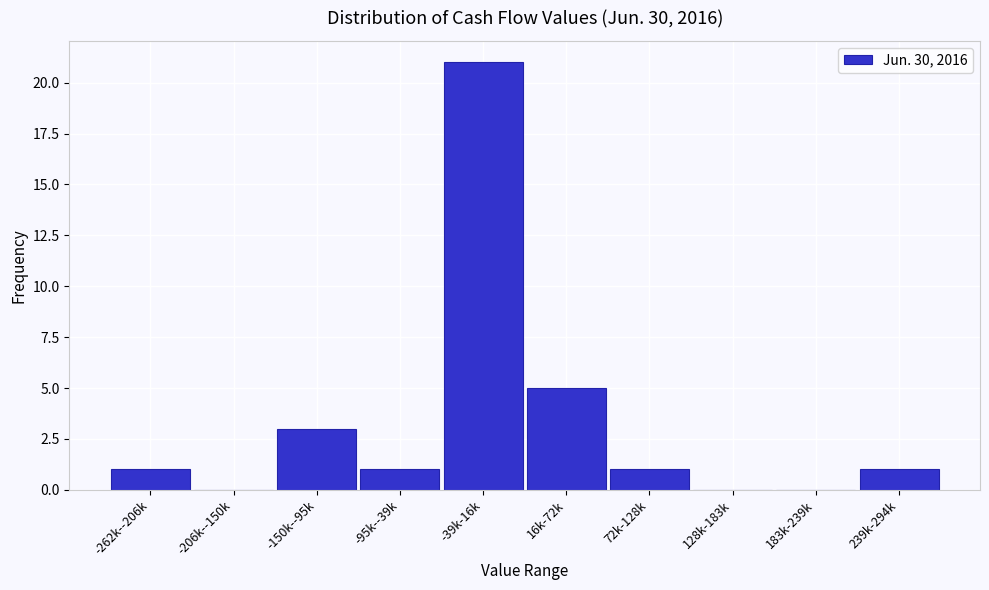

Reading left to right, what are all the values shown in this chart?

-262k--206k=1	-206k--150k=0	-150k--95k=3	-95k--39k=1	-39k-16k=21	16k-72k=5	72k-128k=1	128k-183k=0	183k-239k=0	239k-294k=1